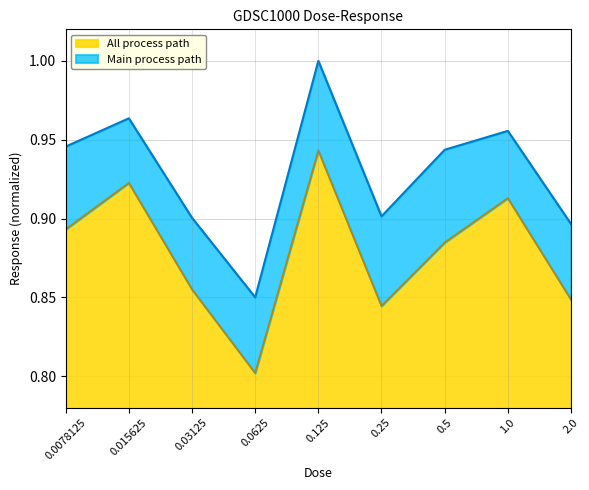

The chart shows a value of 0.6 at 0.03125. True or false?

False